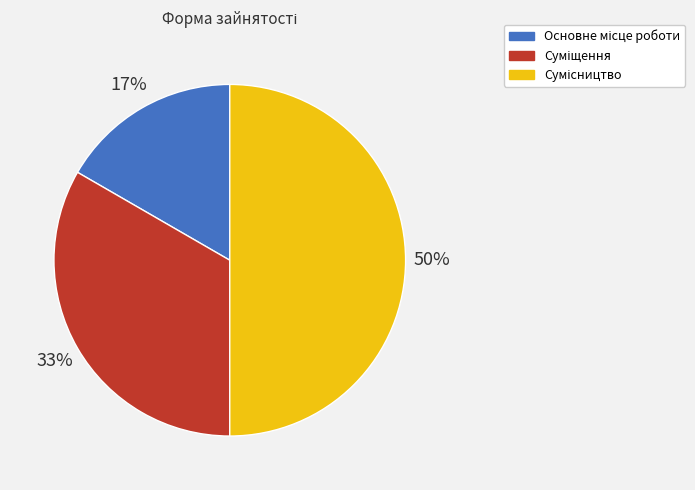

To the nearest percent, what is the average slice percentage?

33%